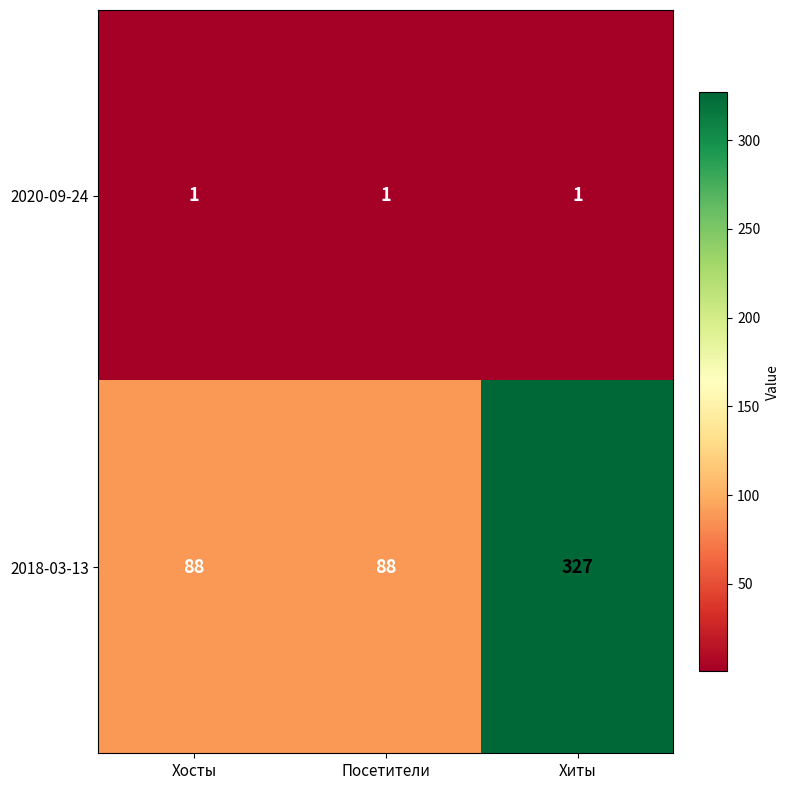

Reading left to right, transcribe all the data shown in this chart.

2020-09-24: 1	1	1
2018-03-13: 88	88	327